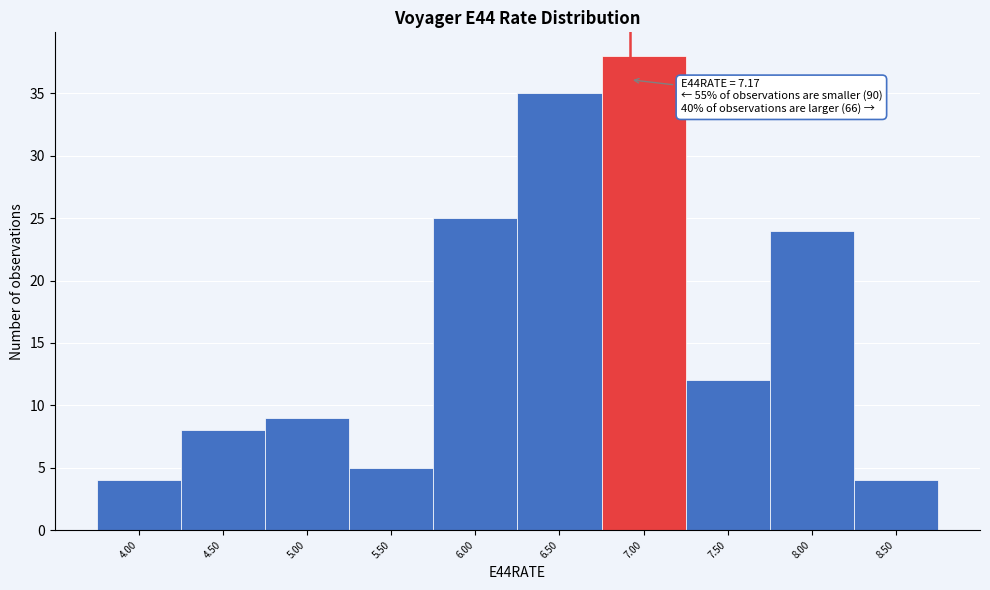

Reading left to right, extract all data points from this chart.

4	8	9	5	25	35	38	12	24	4